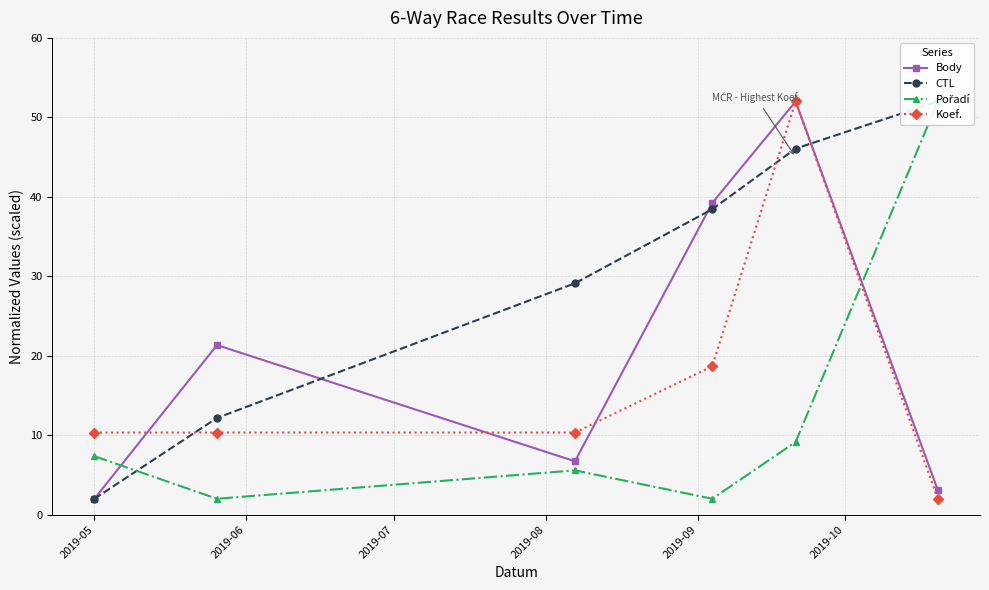

What is the value of the Body point at the 4th from the left?

39.2